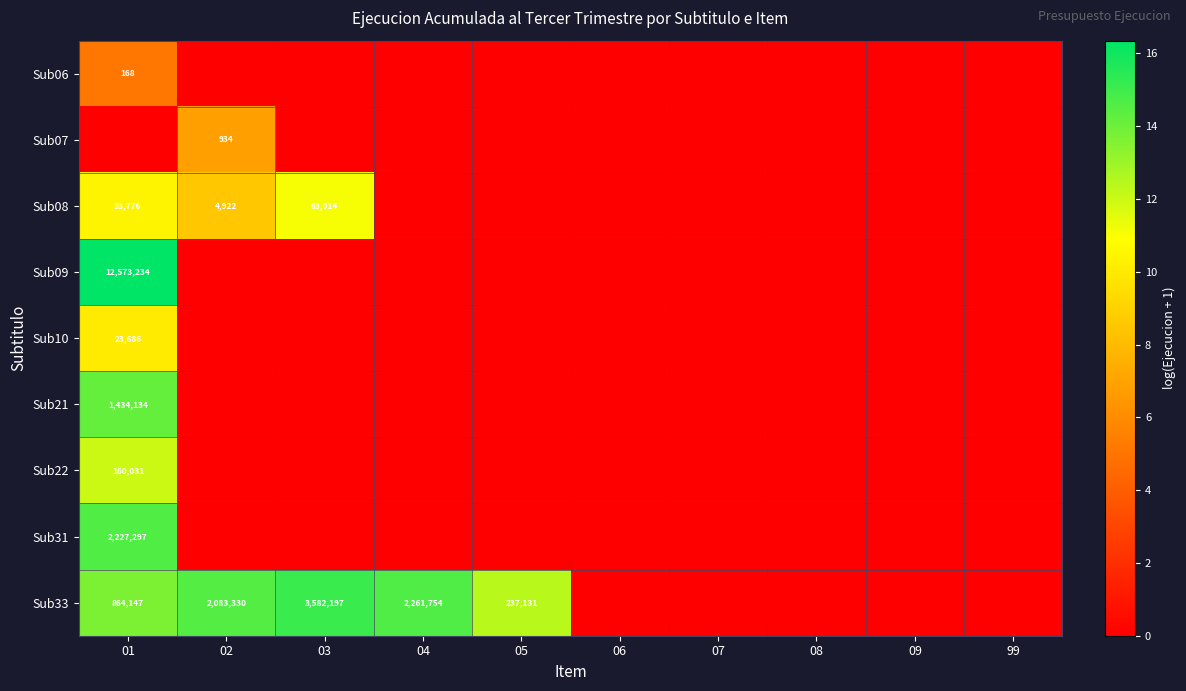

At which category does the chart reach its peak across all series?

01